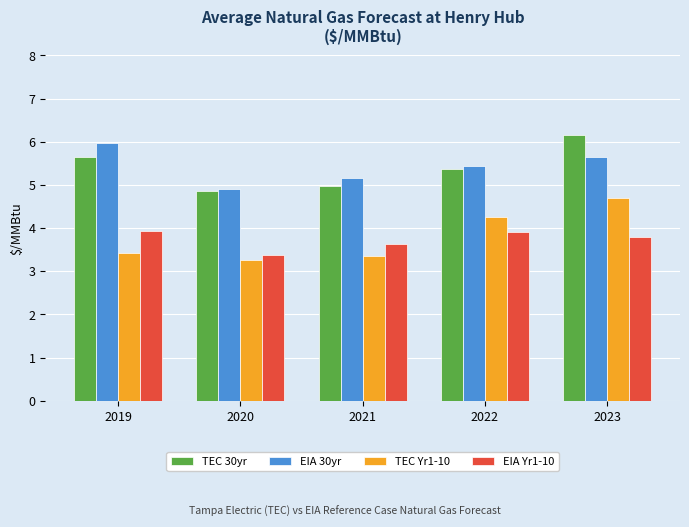

What is the total value across all series at 2021?

17.1